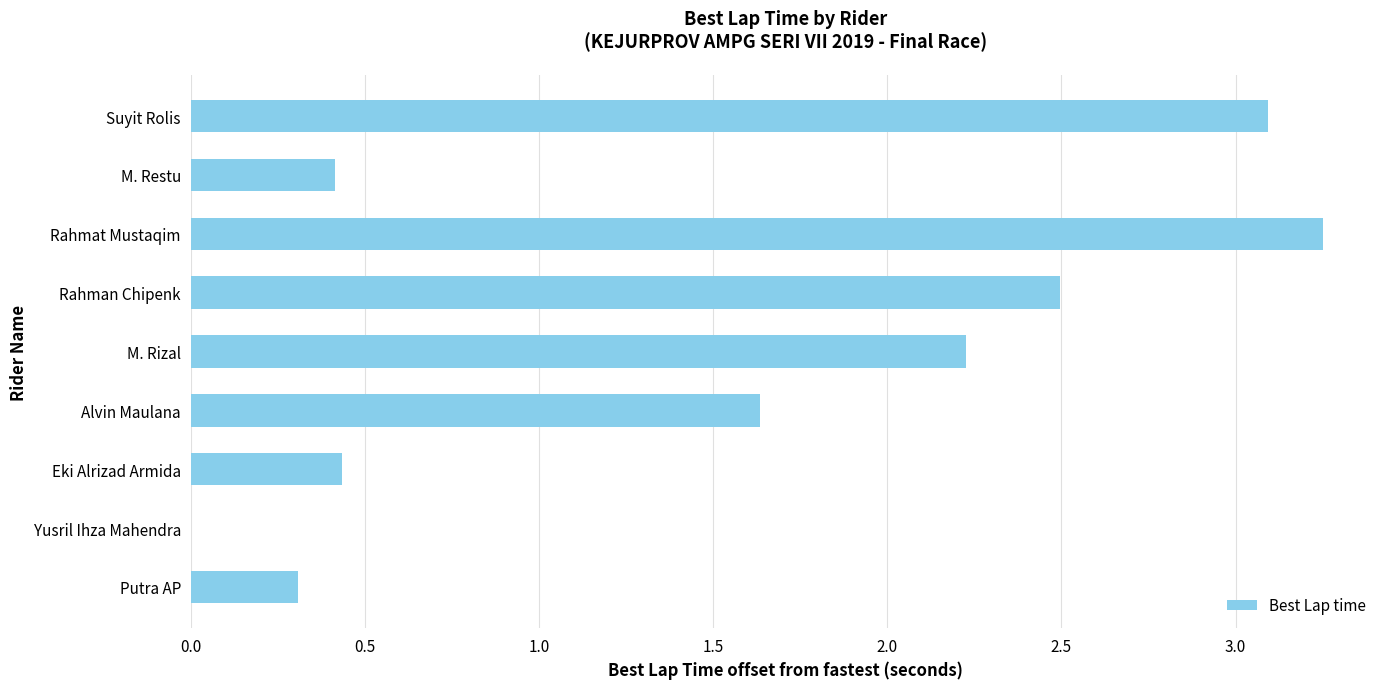

At which category does the chart reach its peak across all series?

Rahmat Mustaqim